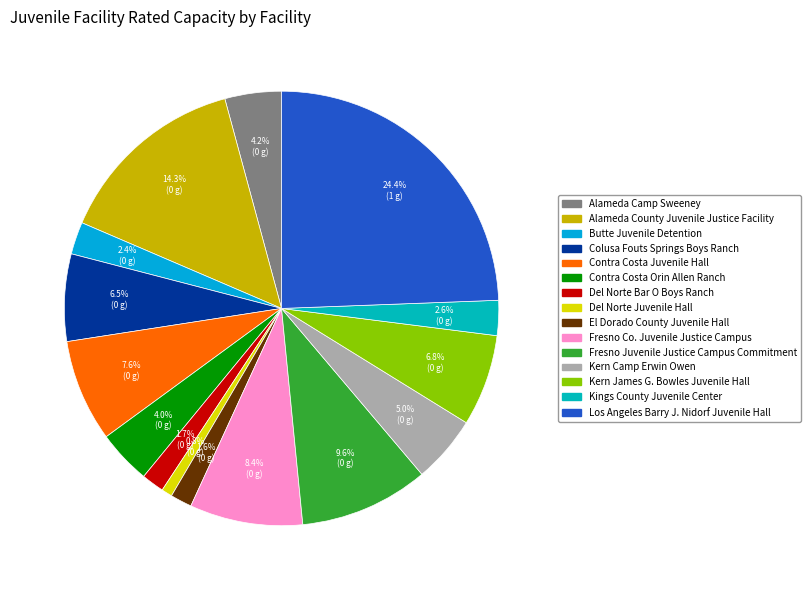

Which has a higher value, Kern James G. Bowles Juvenile Hall or Del Norte Juvenile Hall?

Kern James G. Bowles Juvenile Hall